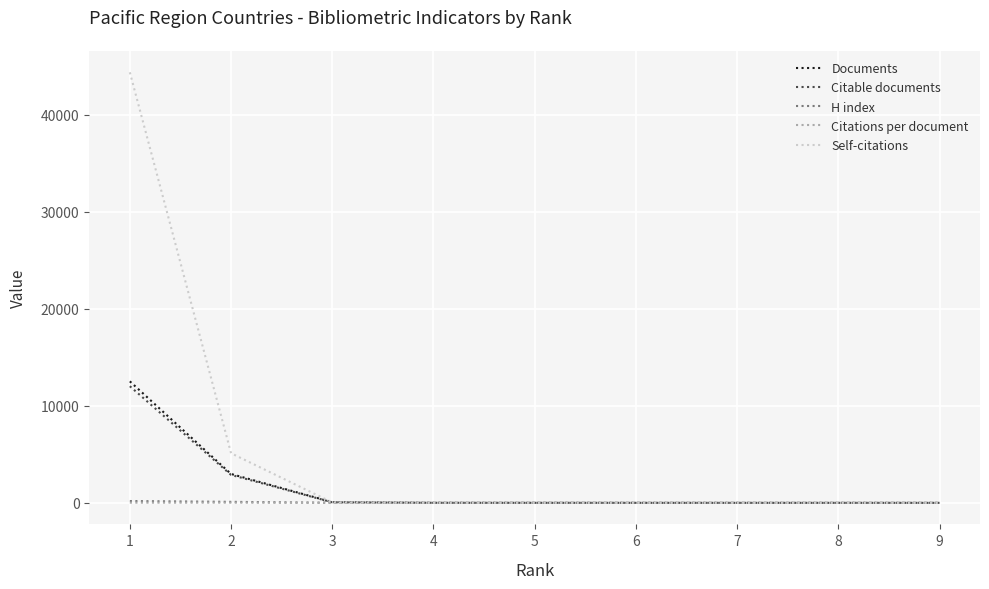

The value of Self-citations at 8 is 26506.1. True or false?

False